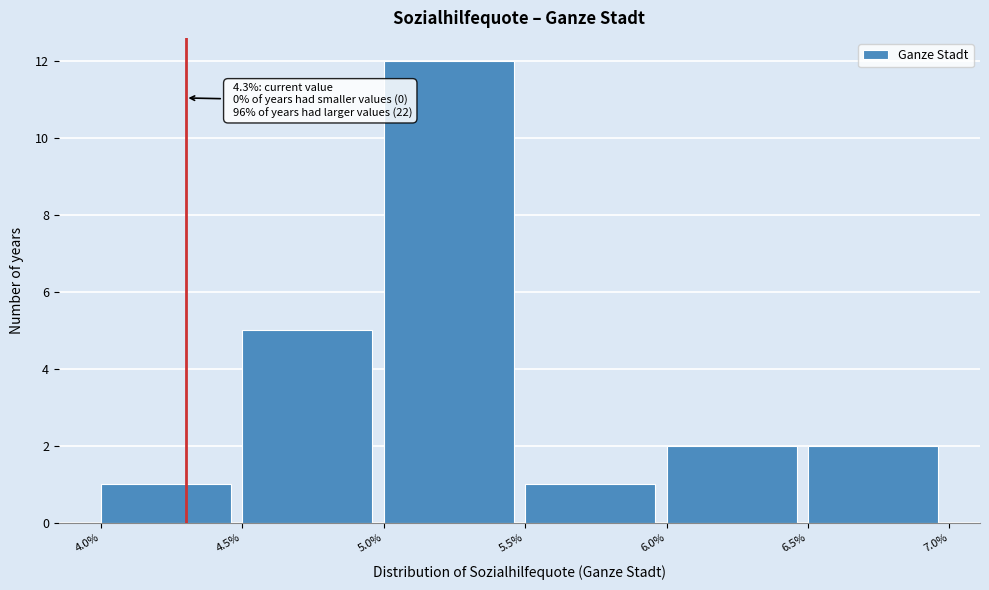

Which range on the x-axis has the tallest bar?

5.0% to 5.5%